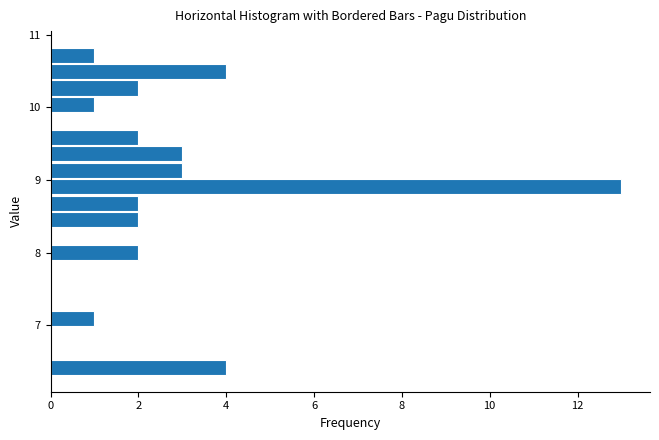

Around what value on the y-axis is the longest bar? Give the approximate position of its centre, as read against the axis.

8.9